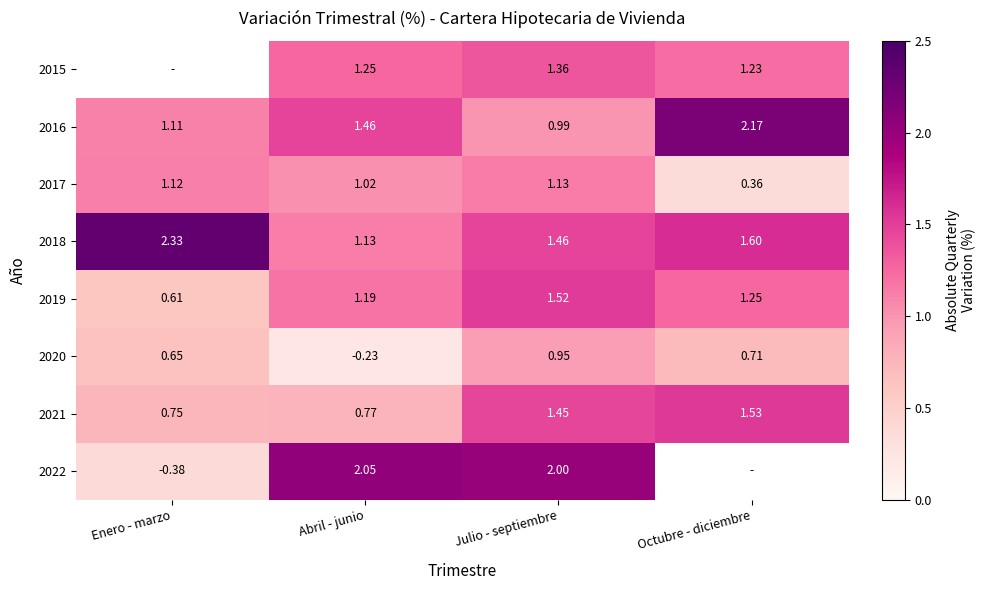

At which label is 2018 closest to 1?

Abril - junio